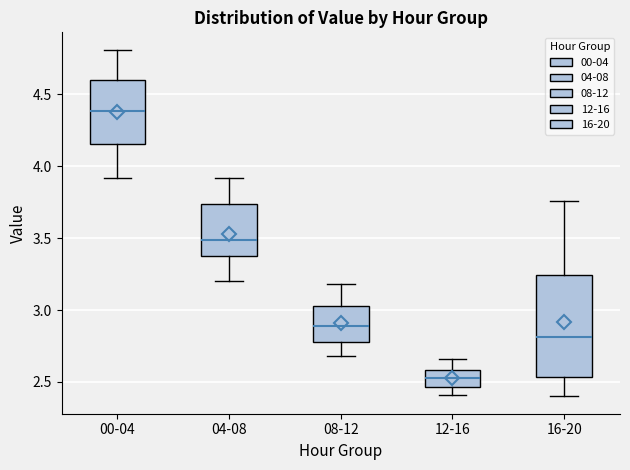

Which box has the lowest median line?

12-16